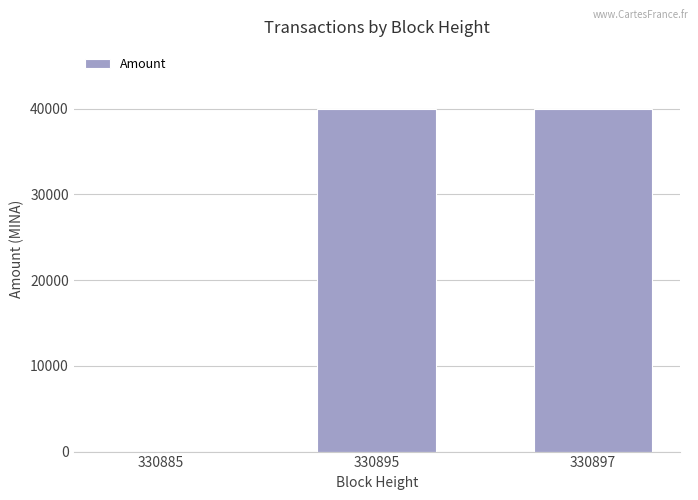

What is the average value?

26667.6